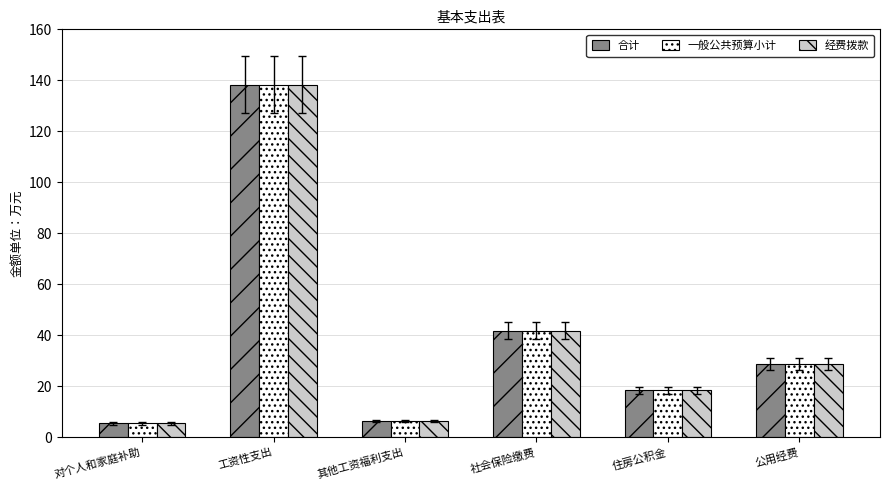

How many data points in 一般公共预算小计 are above 28?

3